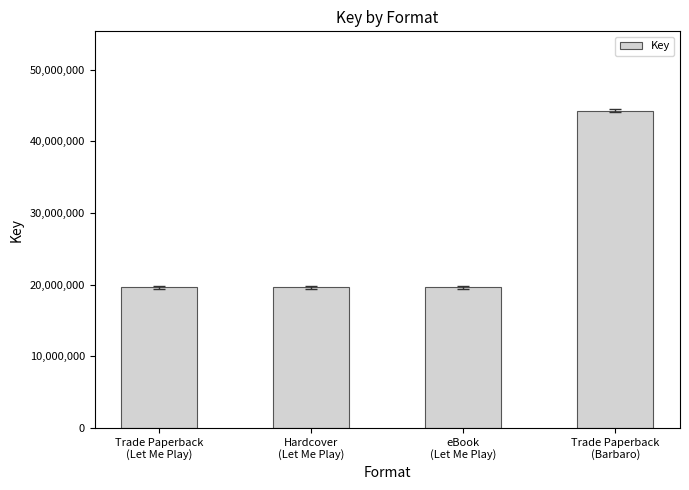

How many values exceed 19626324?

1